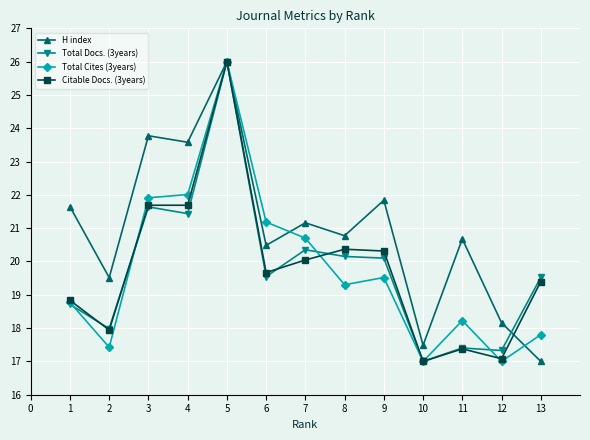

What is the value of the Total Cites (3years) point at the 8th from the left?

19.3